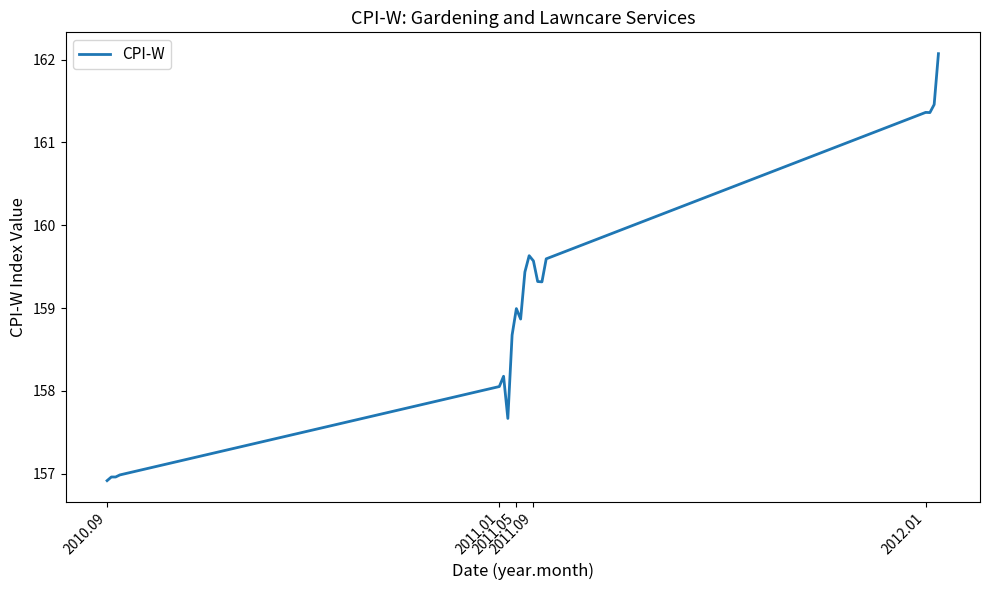

What is the difference between the maximum and minimum values?

5.2